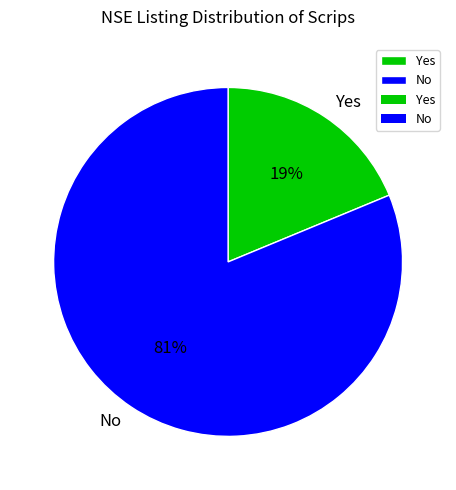

How many slices are in this pie chart?

2